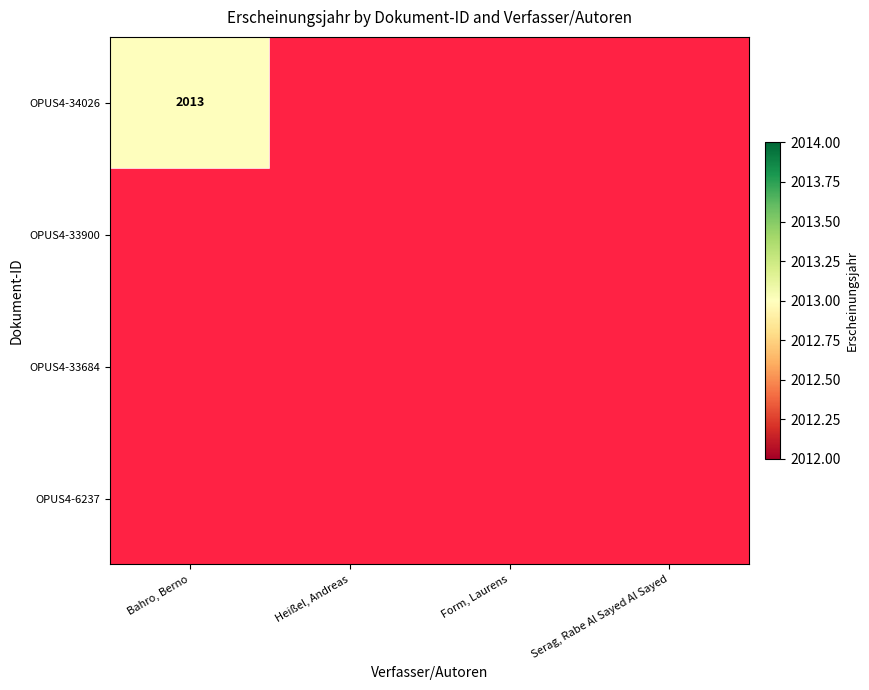

Is it true that OPUS4-34026 equals 2013 at Bahro, Berno?

True